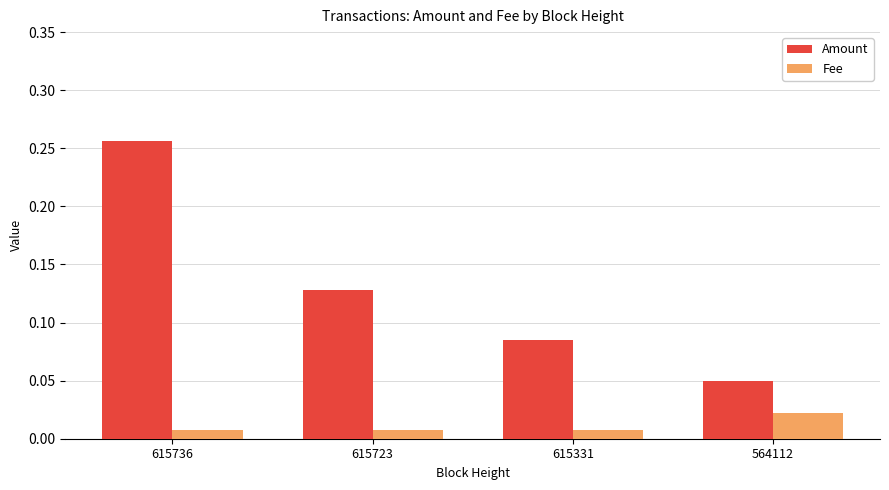

Are the bars grouped side by side (vs. stacked)?

Yes